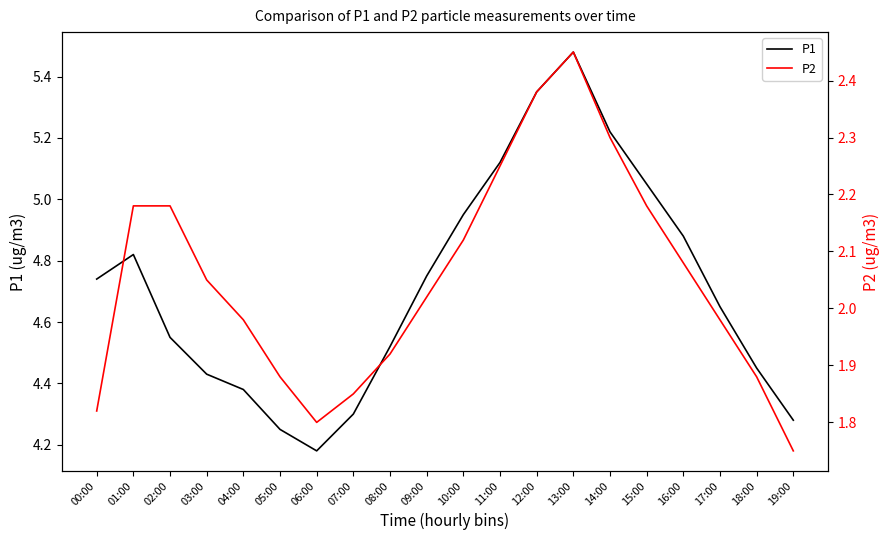

Rank the series at 10:00 from highest to lowest value.

P1, P2